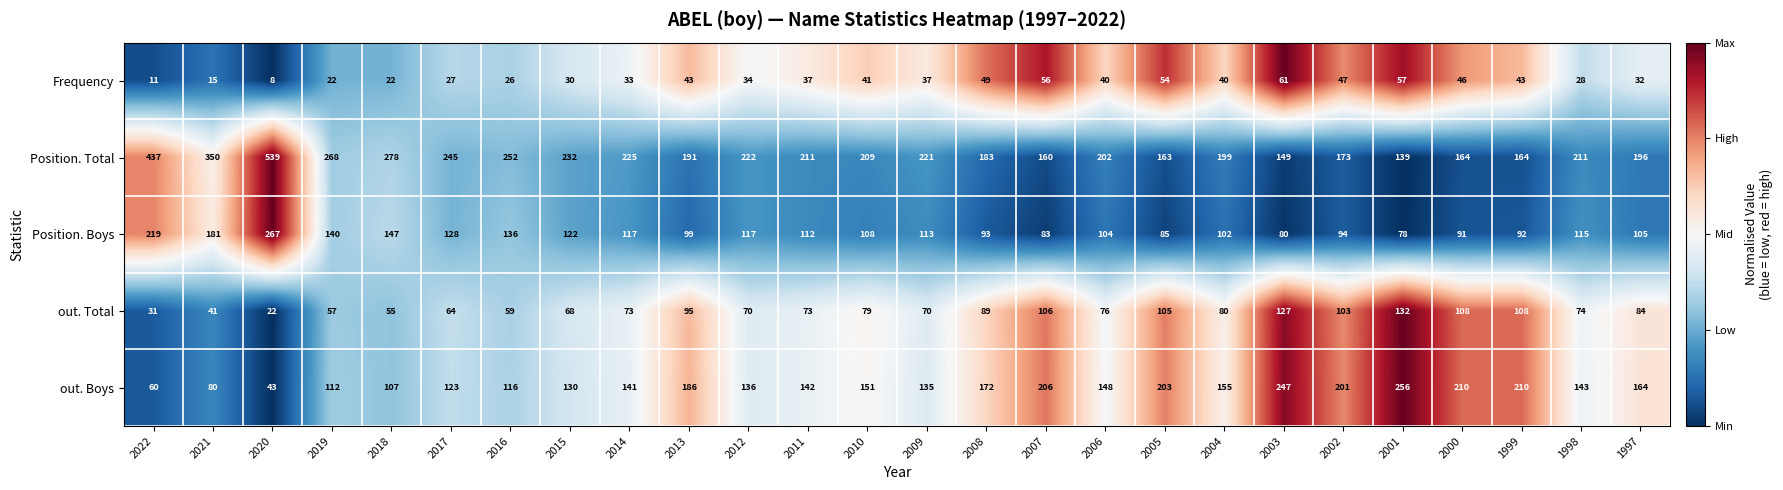

Is the value of out. Boys at 2013 greater than the value of out. Total at 2019?

Yes